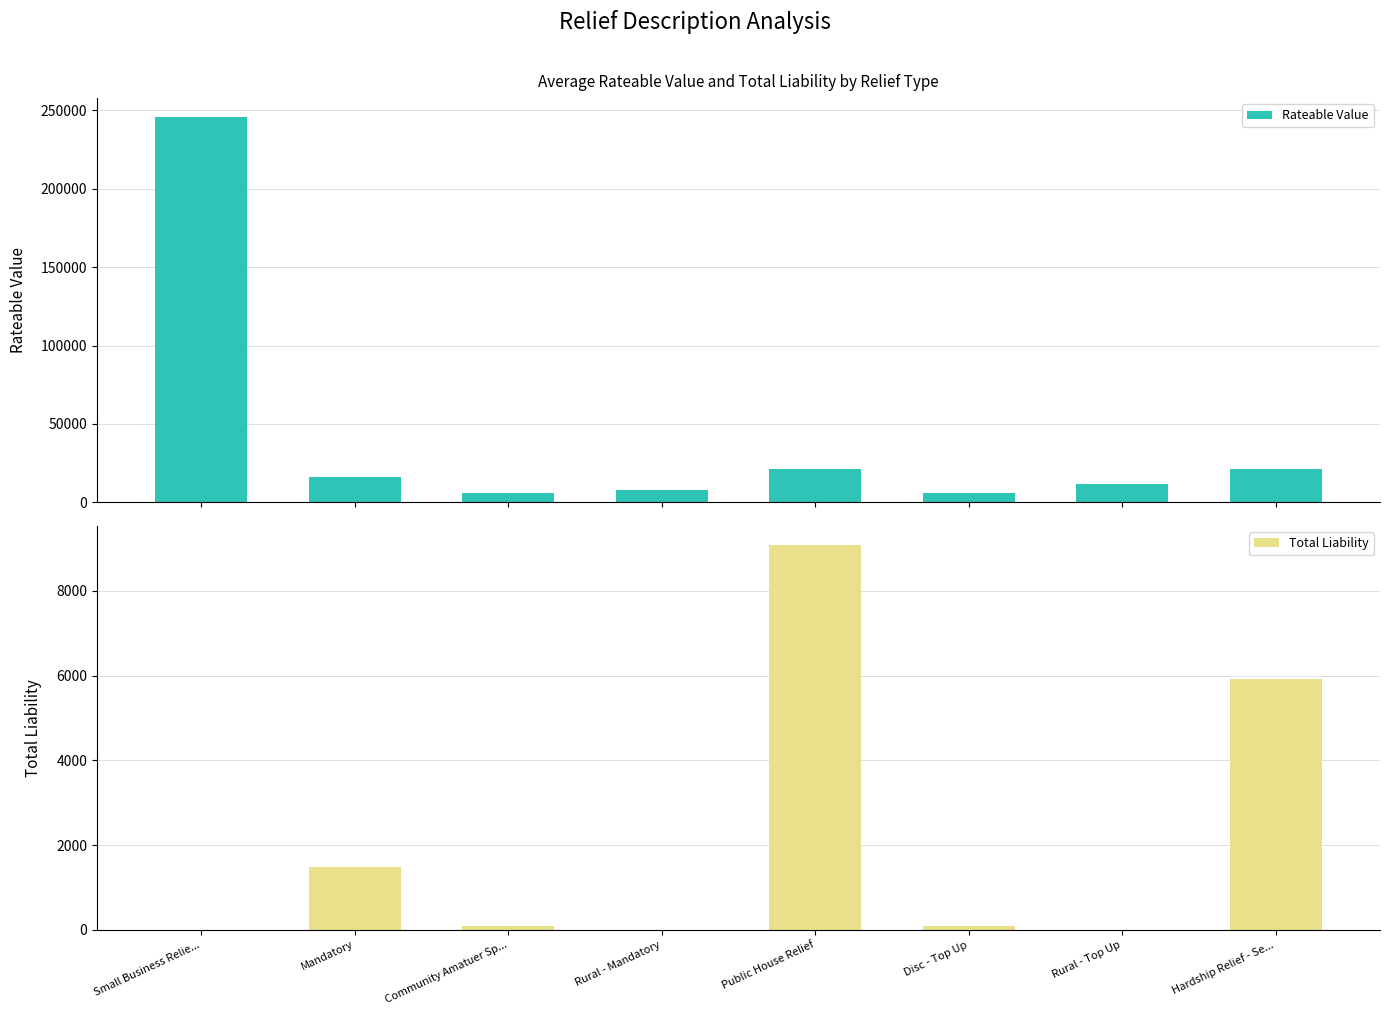

How many values in Total Liability are above zero?

5